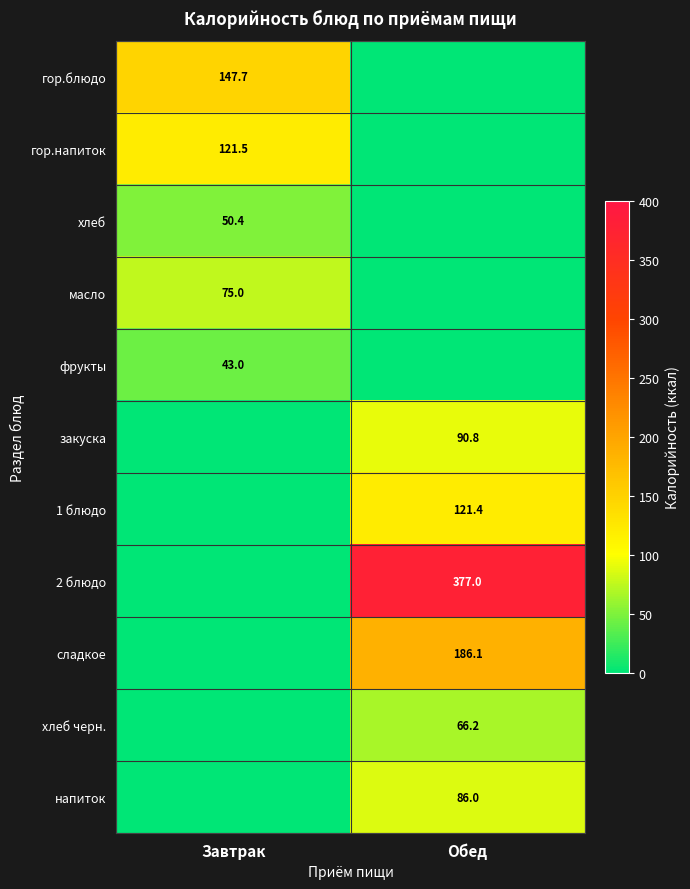

Is it true that масло equals 75.0 at Завтрак?

True